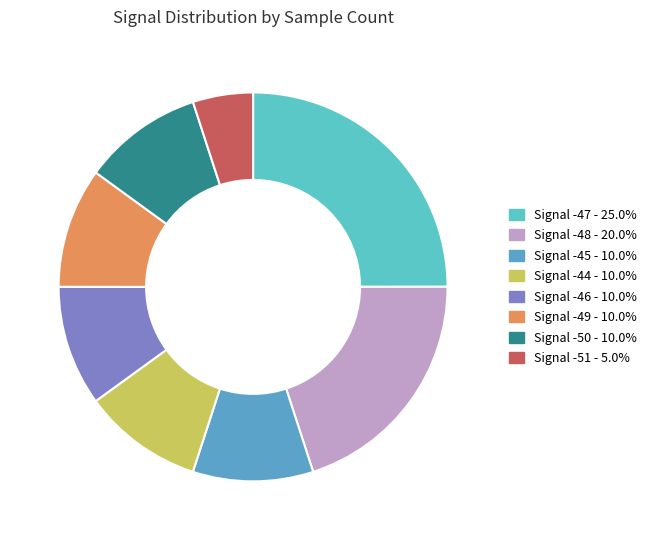

Count the number of slices in the pie.

8